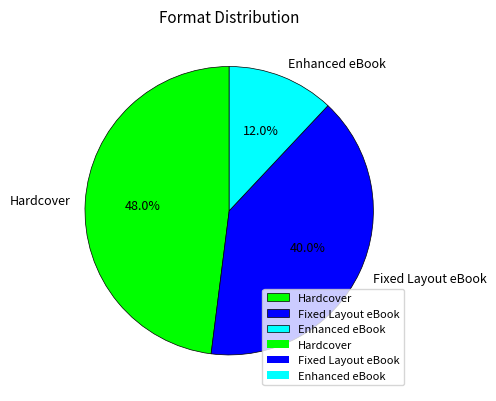

Approximately how many times larger is the value at Fixed Layout eBook compared to Enhanced eBook?

3.3